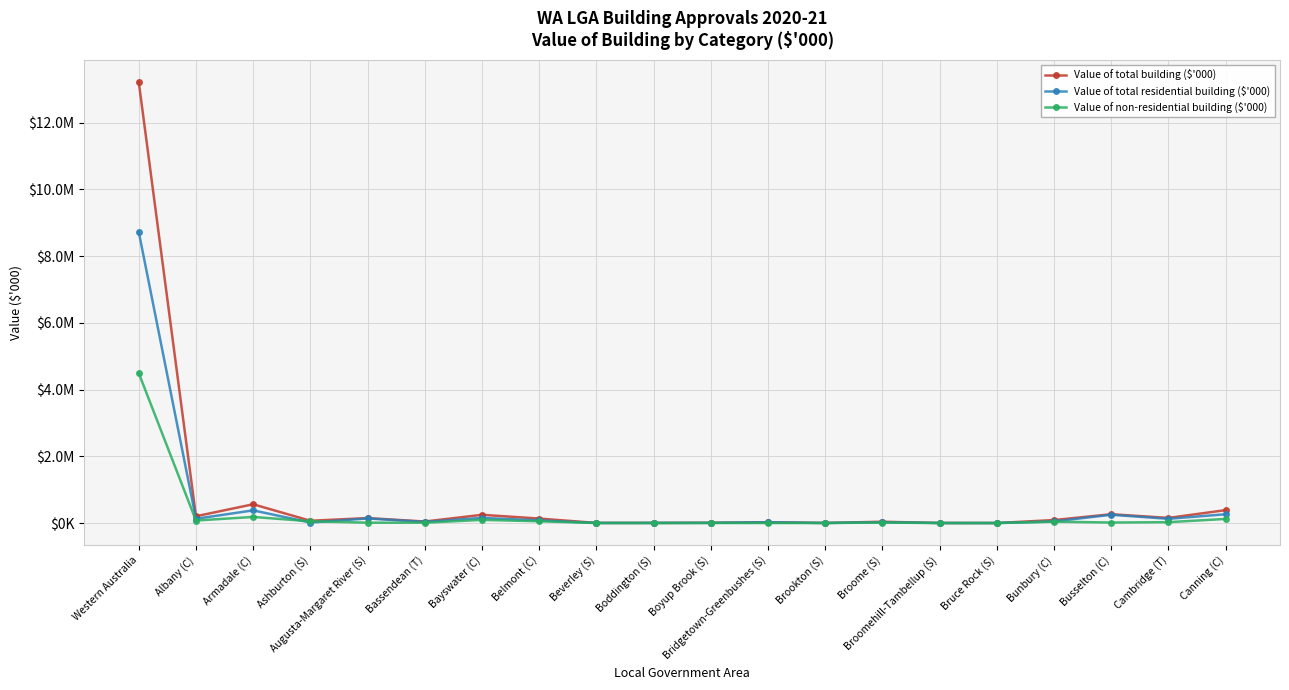

Read the Value of total building ($'000) value at Belmont (C).

134221.2